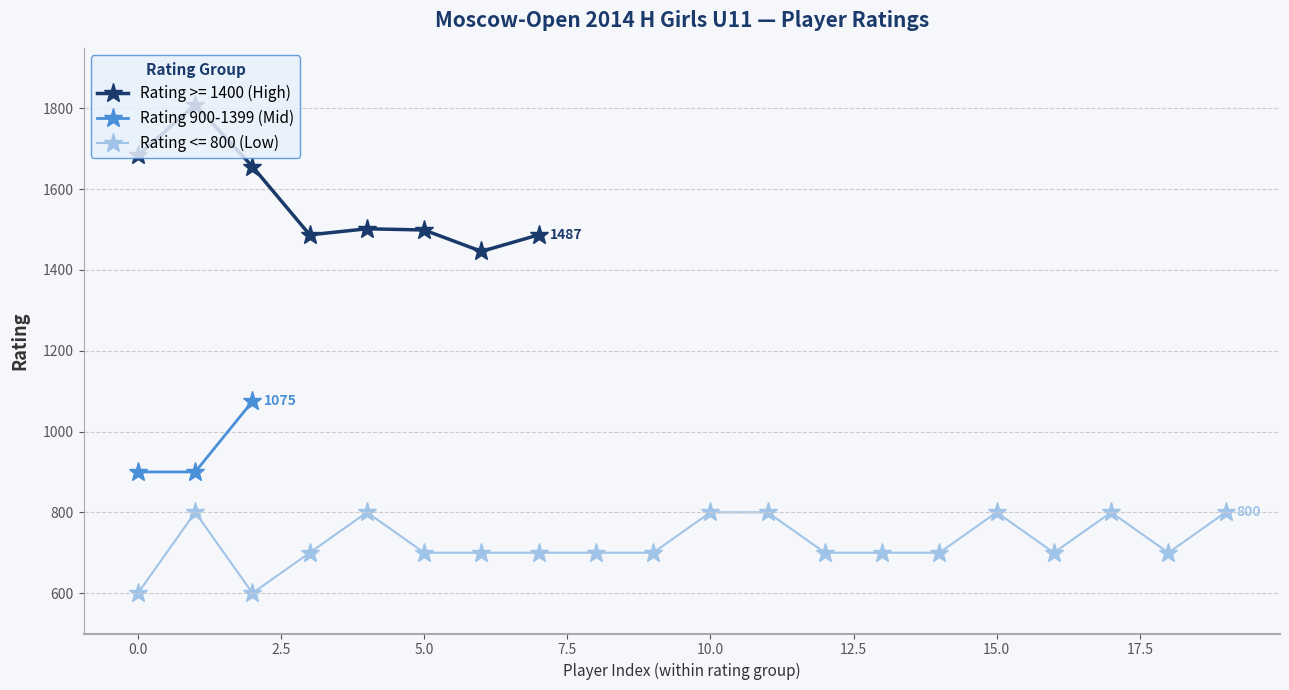

What is the value of the Rating 900-1399 (Mid) point at the 3rd from the left?

1075